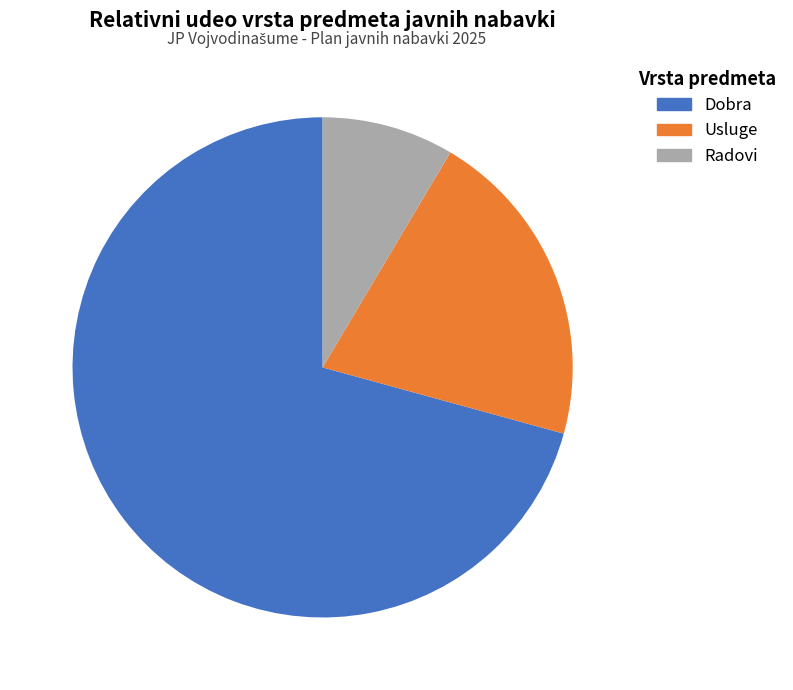

The Dobra slice represents 78% of the pie. True or false?

False